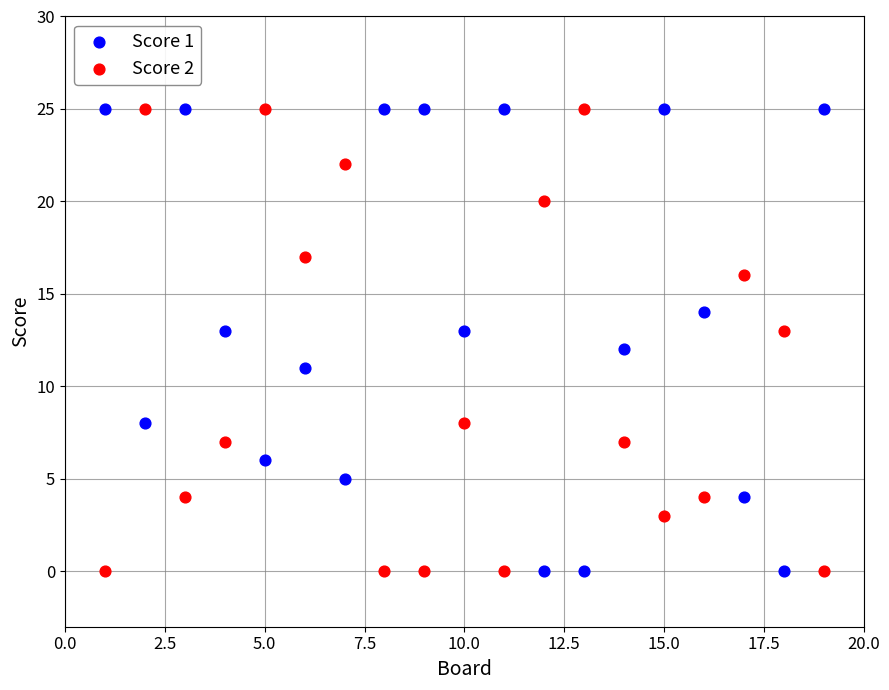

What is the X range (max minus min) for the scatter plot?

18